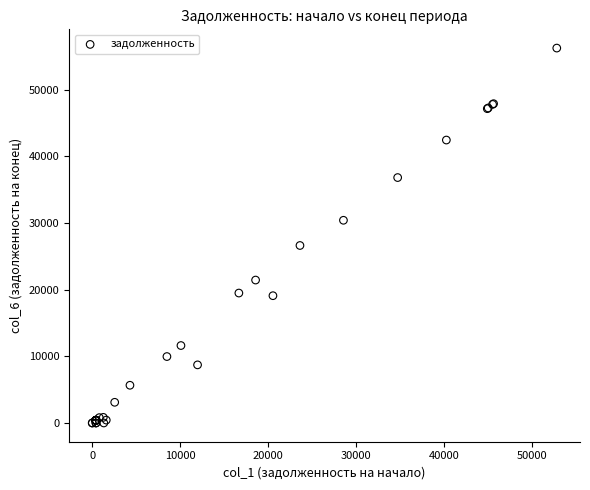

What Y value in the scatter plot is closest to 28109?

26616.2